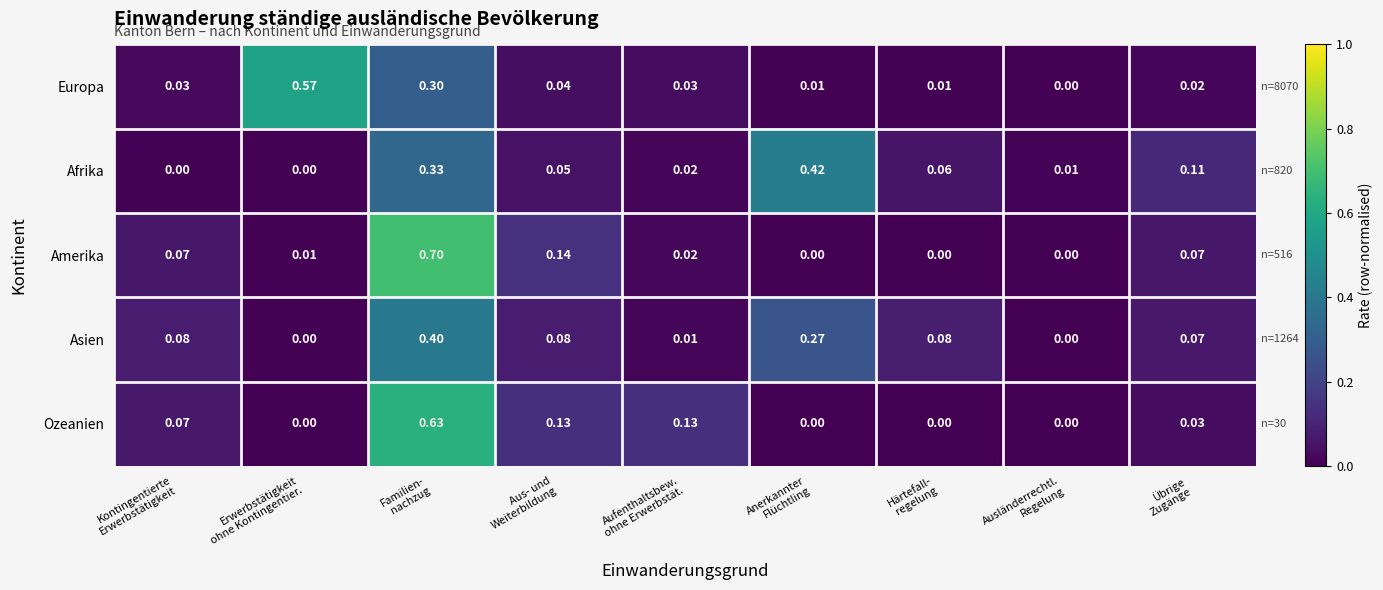

List the series in order of their peak value, highest first.

Amerika, Ozeanien, Europa, Afrika, Asien